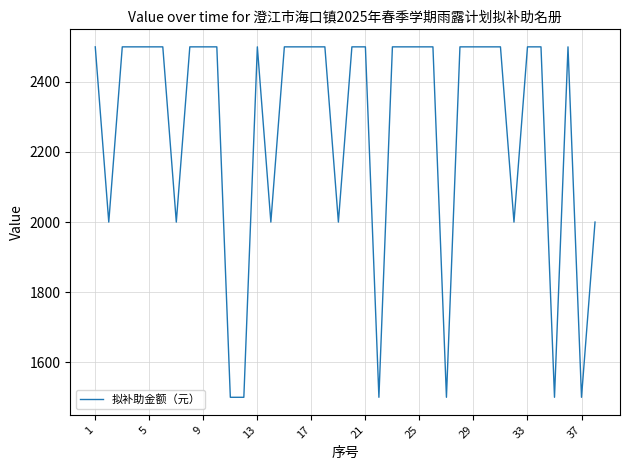

What is the smallest value displayed?

1500